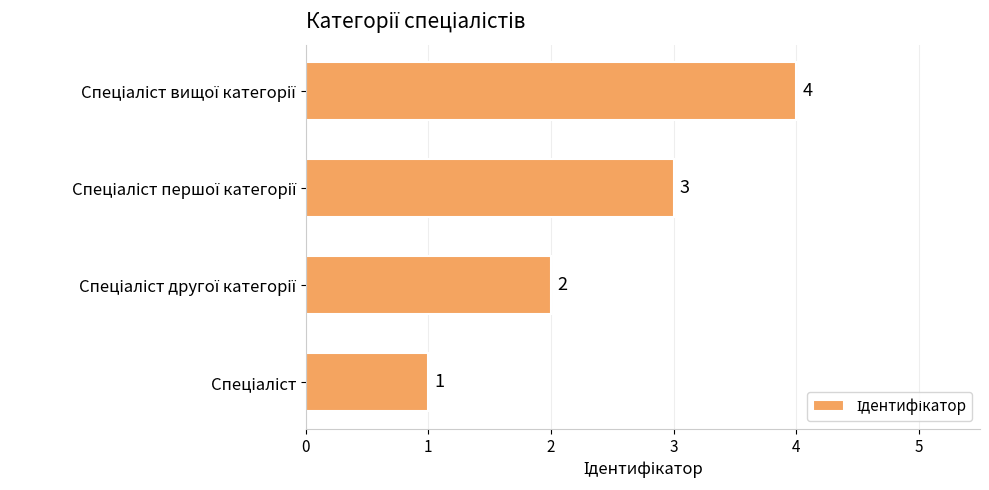

How many values are between 2 and 4?

3